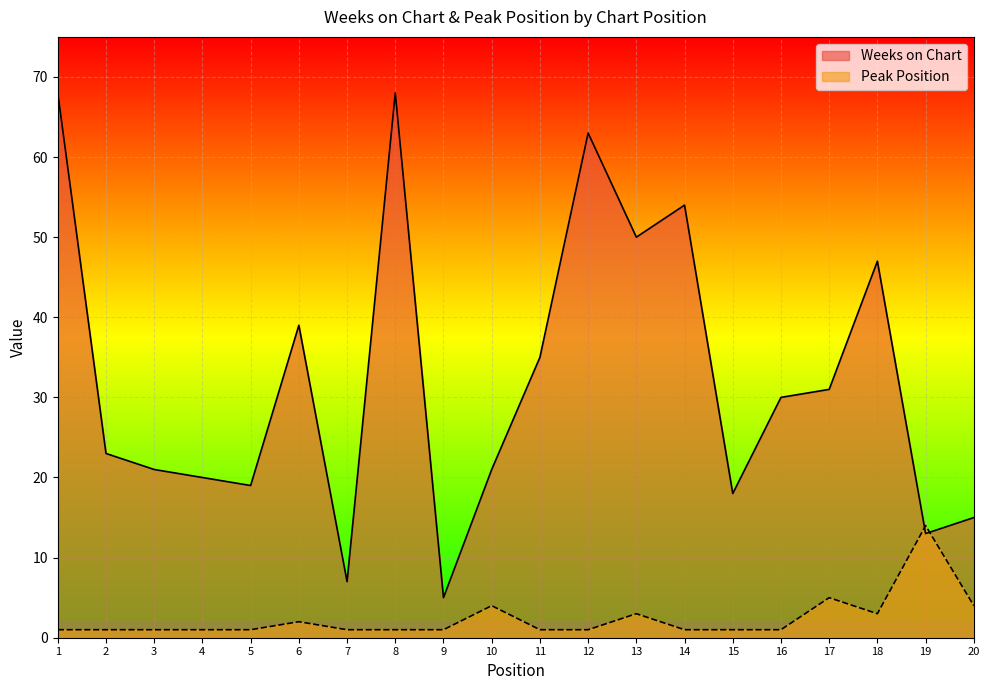

What is the difference between the highest and lowest values at 8?

67